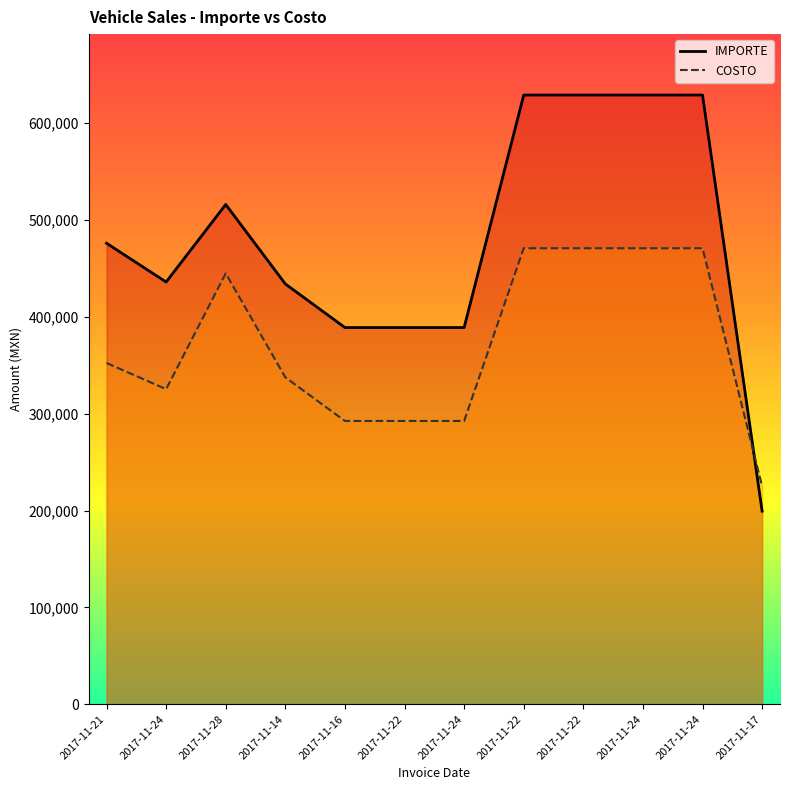

List the series in order of their overall mean, highest first.

IMPORTE, COSTO